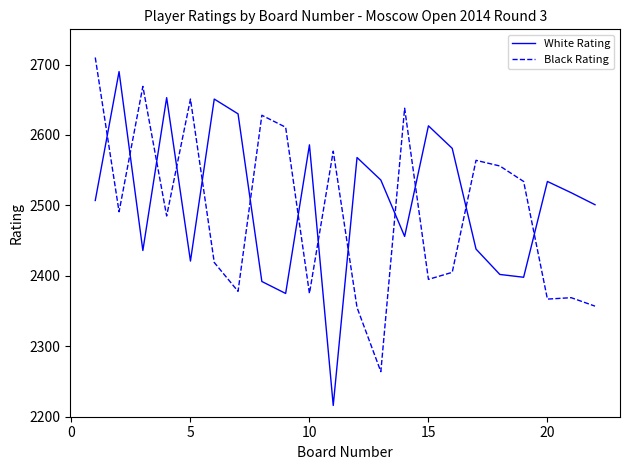

Which series has the widest spread of values?

White Rating